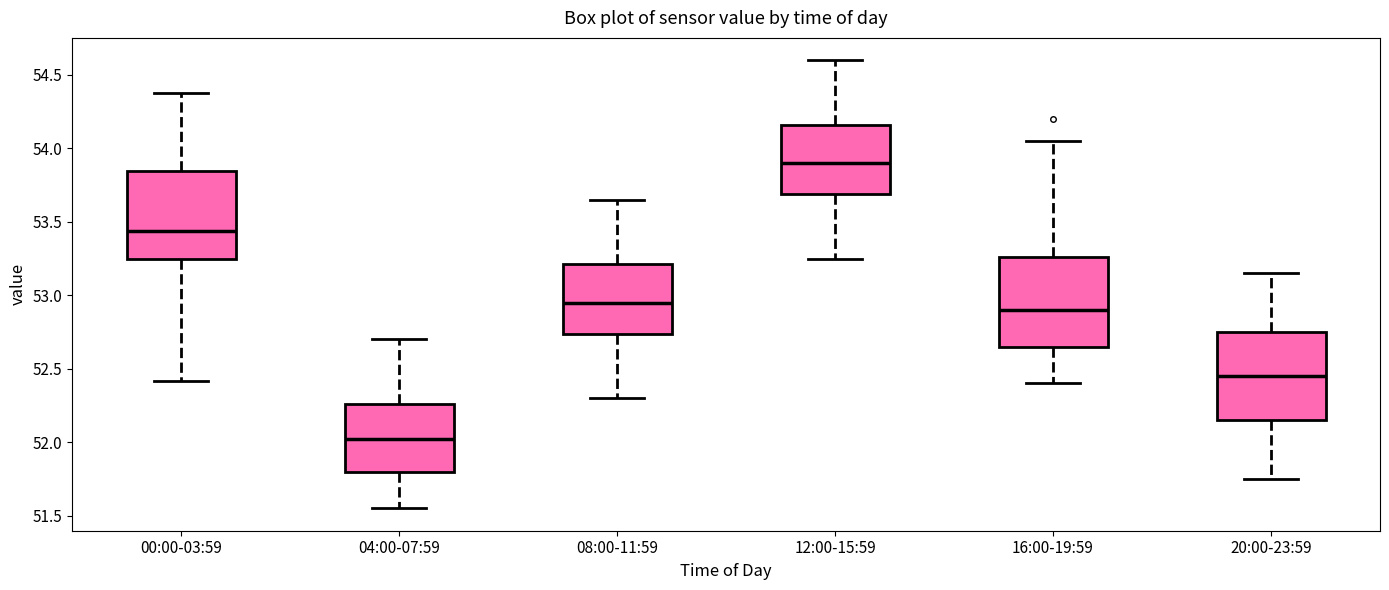

Reading left to right, read every box against the y-axis: the position of its median line, the range the box covers, and the ends of its whiskers. The values are not printed on the chart, so give them approximately, as read against the axis.

00:00-03:59: median 53.45, box 53.25 to 53.85, whiskers 52.40 to 54.40
04:00-07:59: median 52.05, box 51.80 to 52.25, whiskers 51.55 to 52.70
08:00-11:59: median 52.95, box 52.75 to 53.20, whiskers 52.30 to 53.65
12:00-15:59: median 53.90, box 53.70 to 54.15, whiskers 53.25 to 54.60
16:00-19:59: median 52.90, box 52.65 to 53.25, whiskers 52.40 to 54.05
20:00-23:59: median 52.45, box 52.15 to 52.75, whiskers 51.75 to 53.15